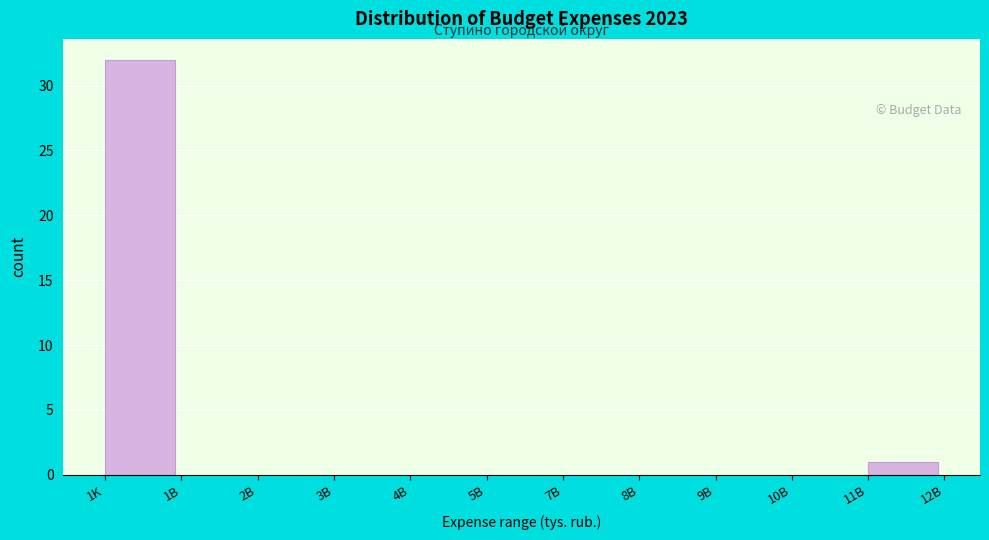

Reading left to right, list all the values displayed in this chart.

1K=32	1B=0	2B=0	3B=0	4B=0	5B=0	7B=0	8B=0	9B=0	10B=0	11B=1